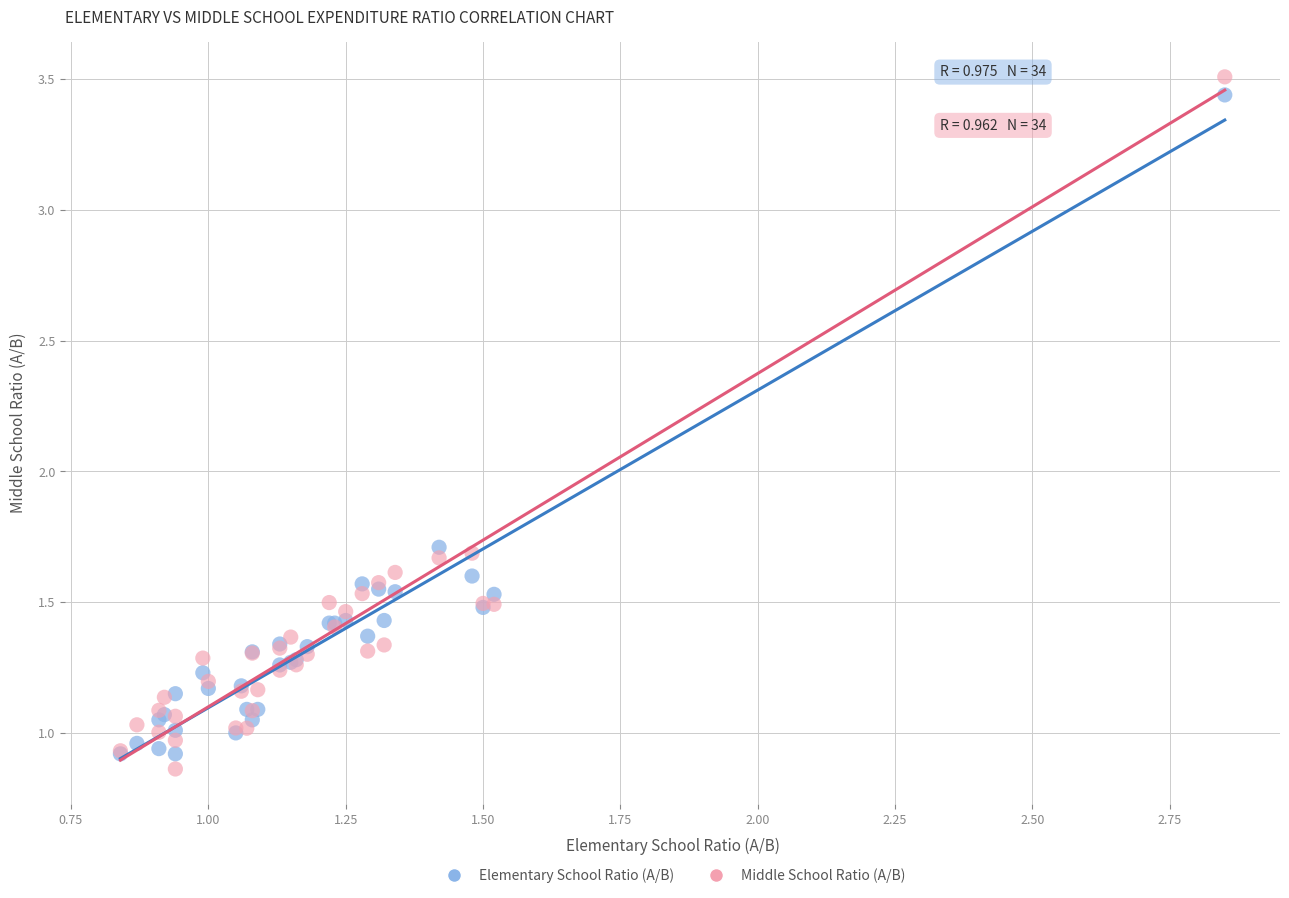

What are all the series names shown in the legend?

Elementary School Ratio (A/B), Middle School Ratio (A/B)